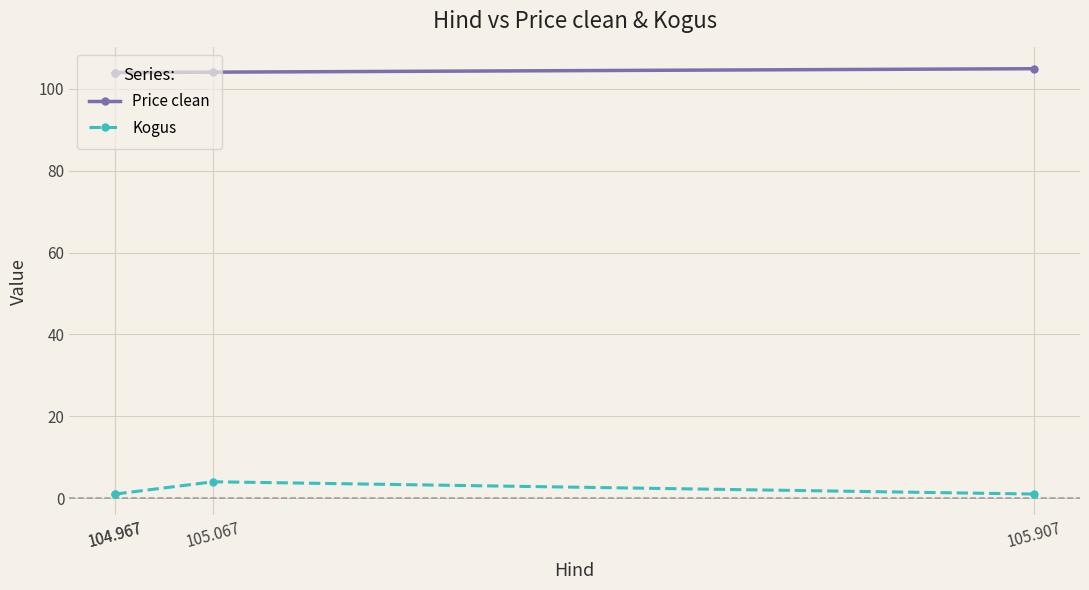

True or false: Kogus and Price clean intersect in this chart.

False